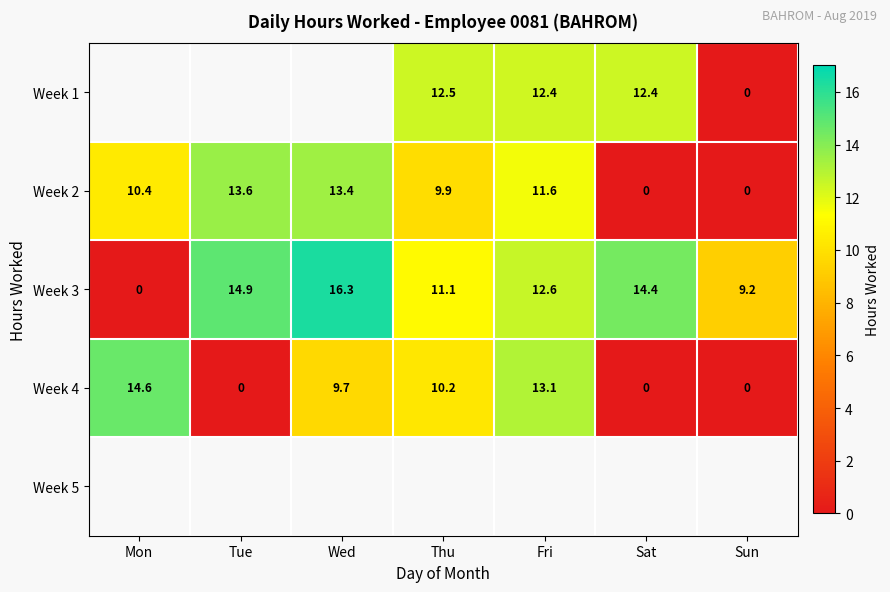

What is the difference between the Week 4 values at Sat and Wed?

9.7